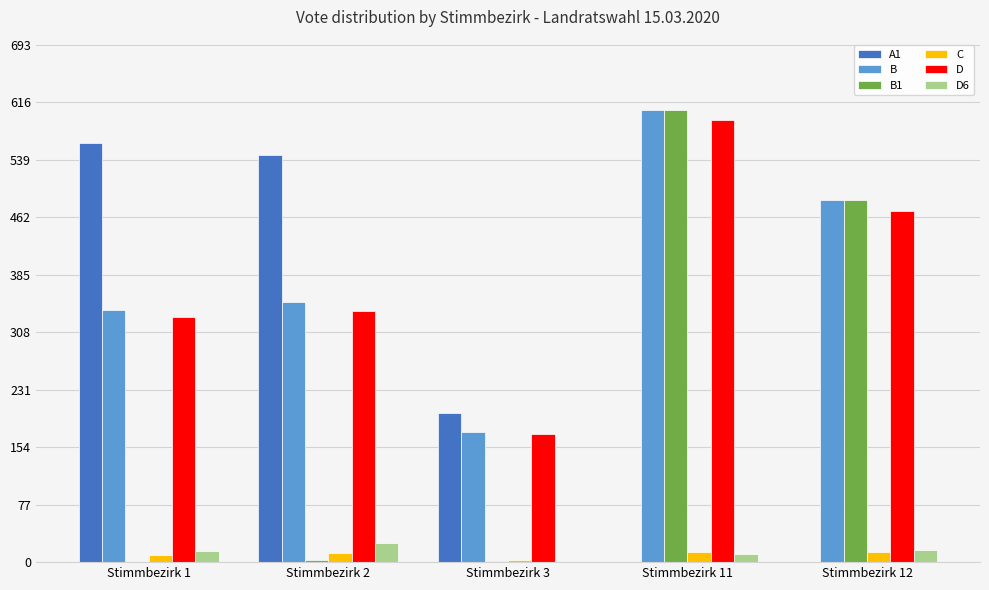

What are all the series names shown in the legend?

A1, B, B1, C, D, D6